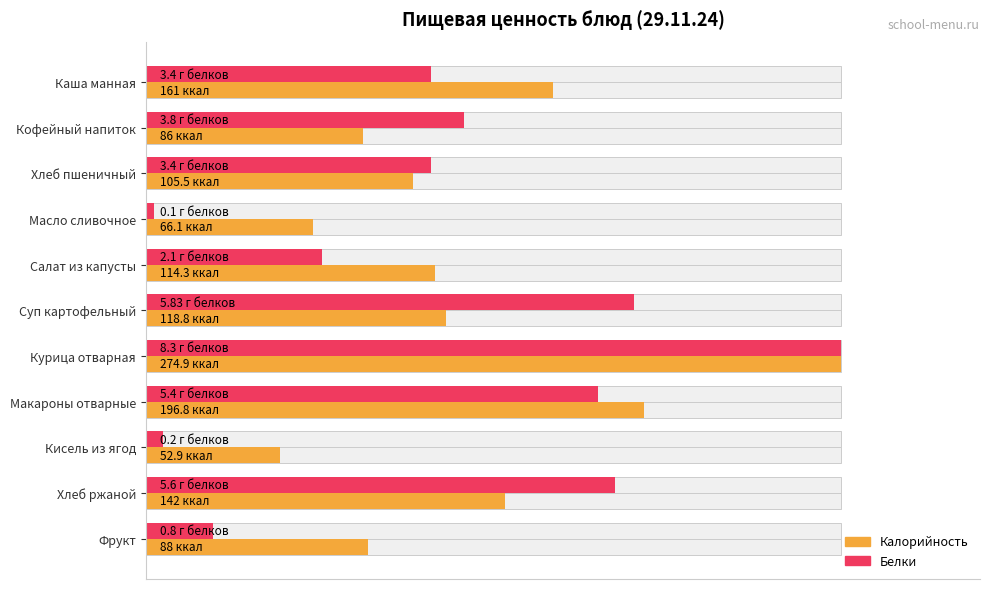

Between Фрукт and Кисель из ягод, which is larger?

Фрукт